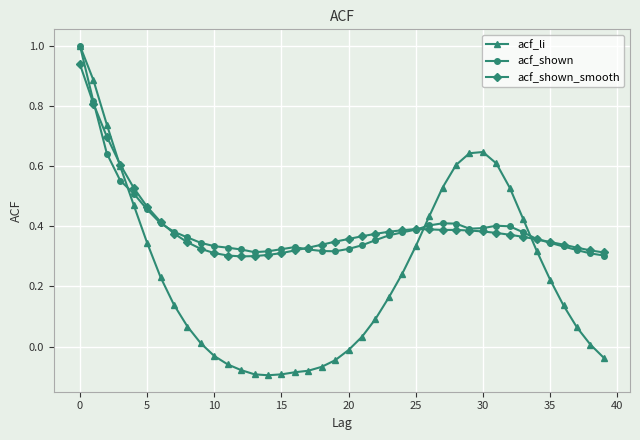

Which series has the widest spread of values?

acf_li